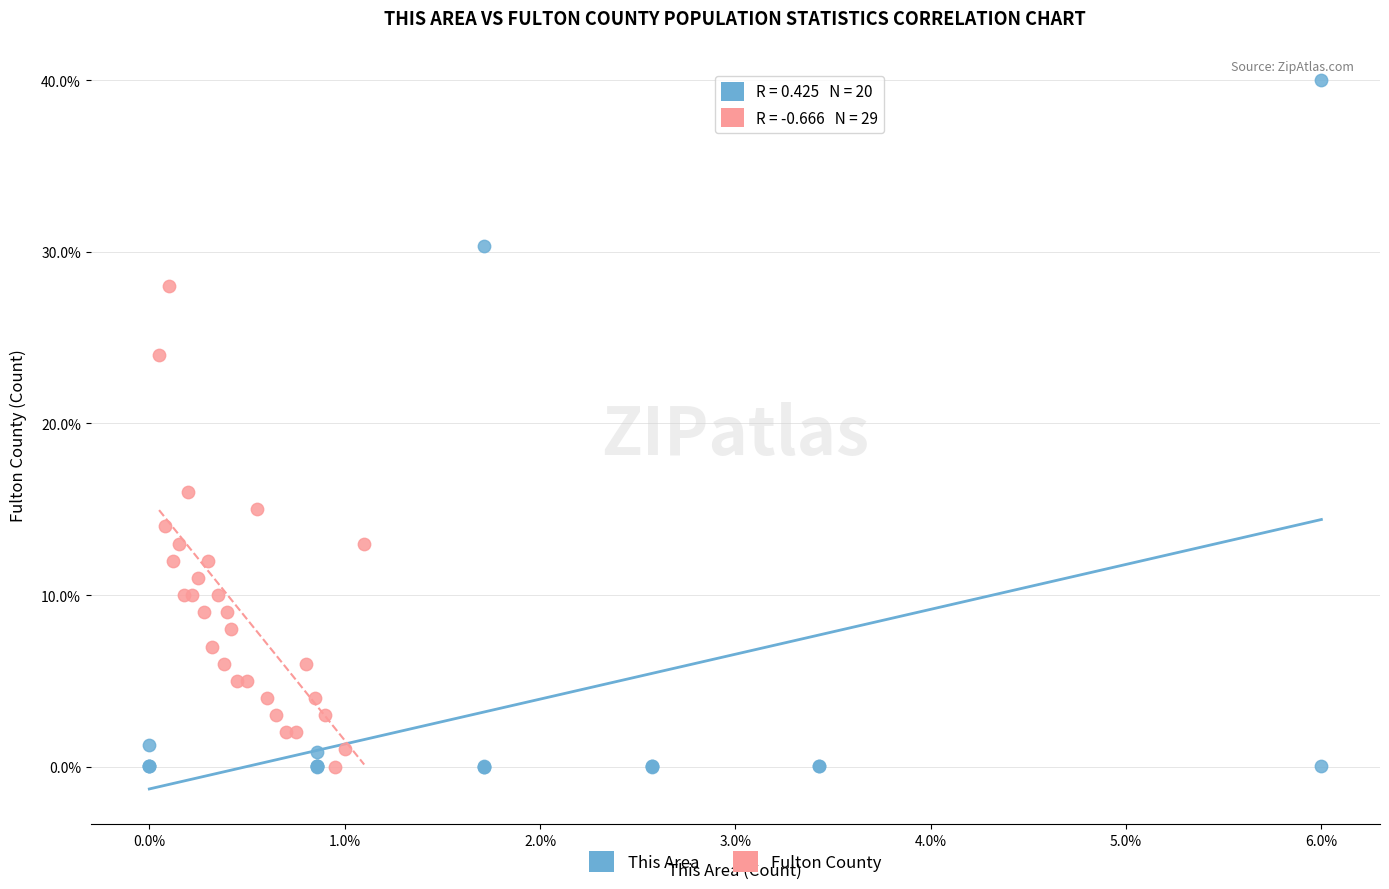

Which series has the largest Y range (max minus min)?

This Area